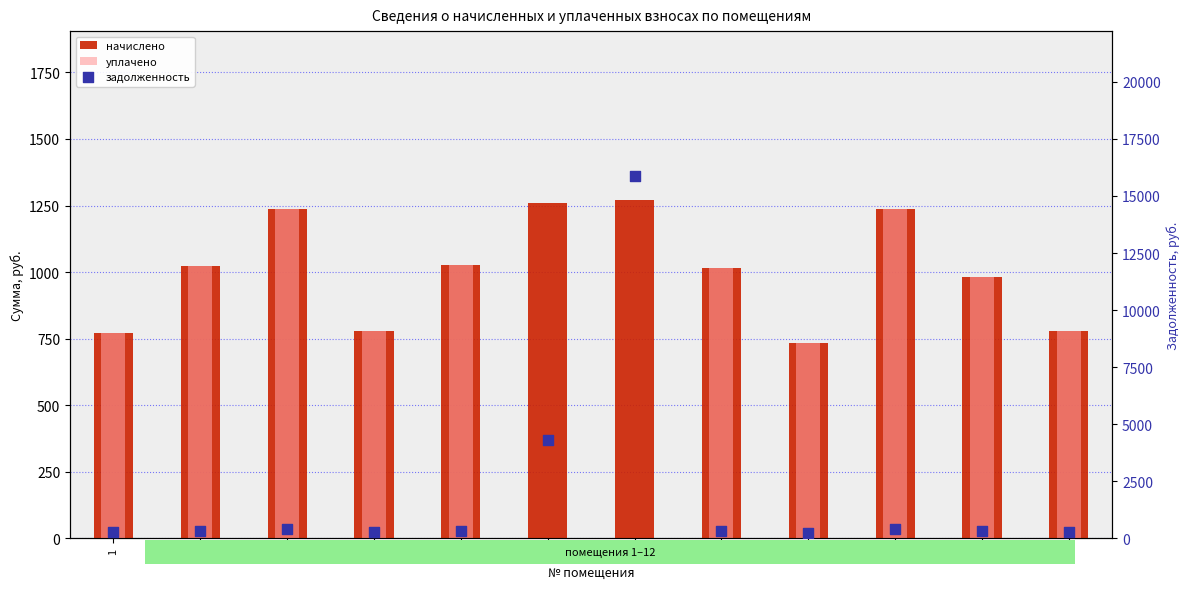

At how many categories does at least one series exceed 5168?

1